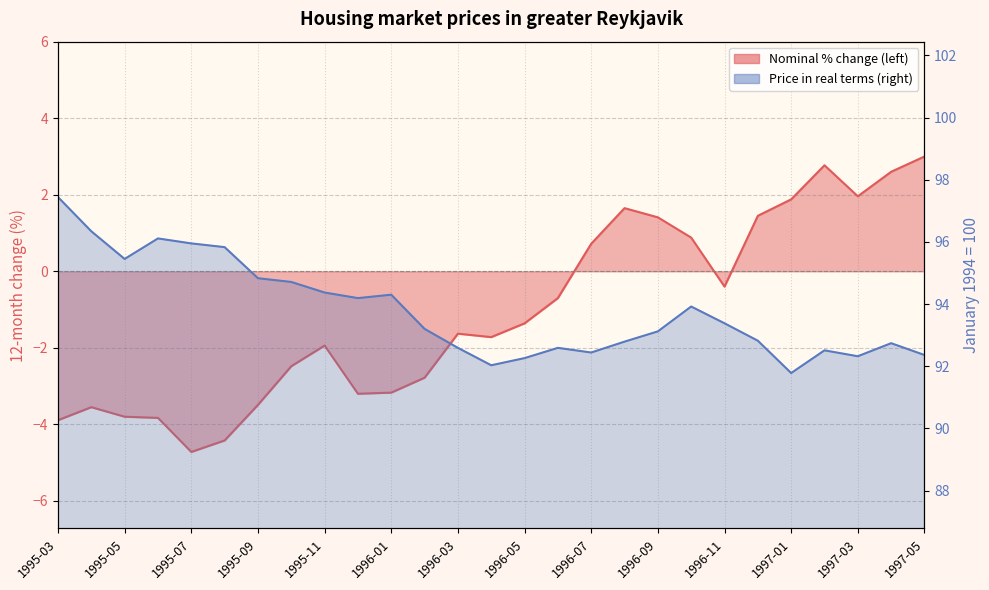

What position from the left is 1996-04?

14